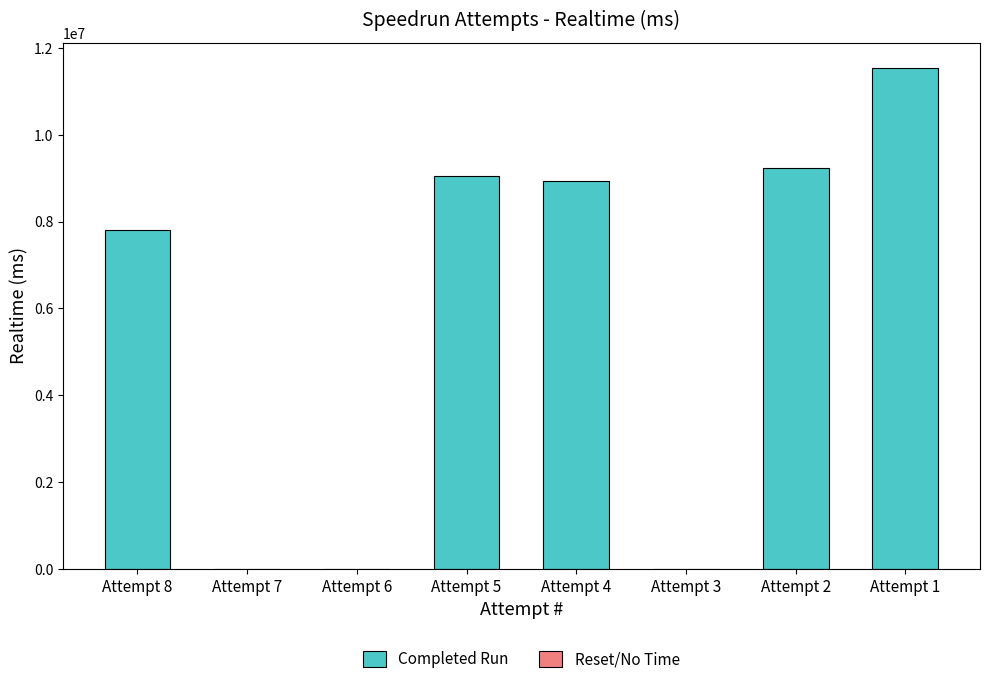

Which category has the highest value across all series?

Attempt 1